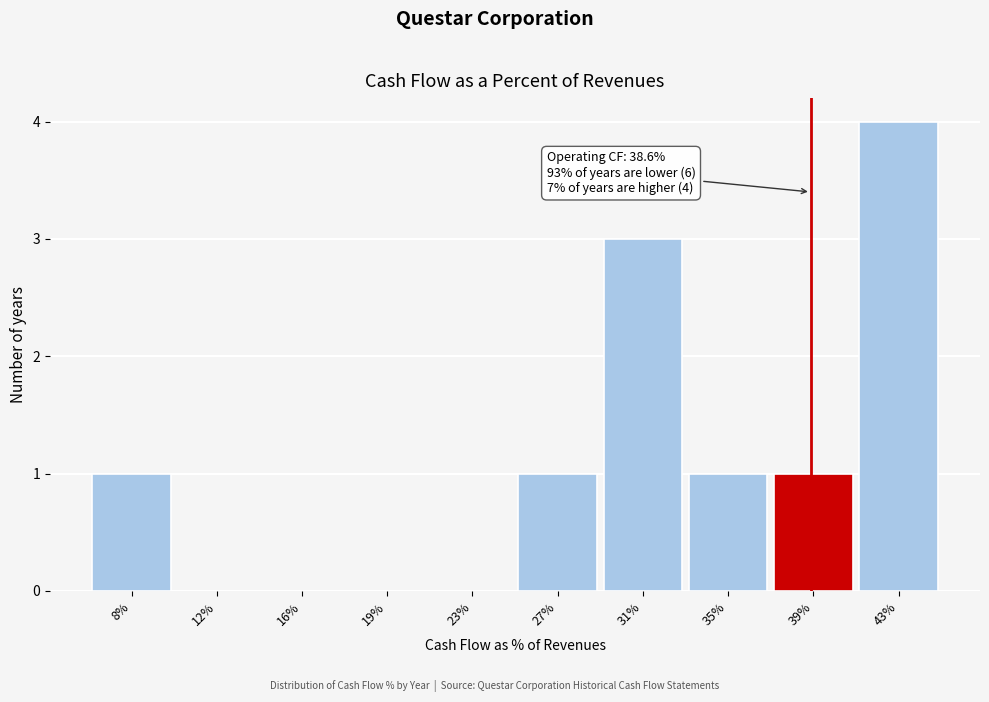

Reading left to right, list all the values displayed in this chart.

8%=1	12%=0	16%=0	19%=0	23%=0	27%=1	31%=3	35%=1	39%=1	43%=4